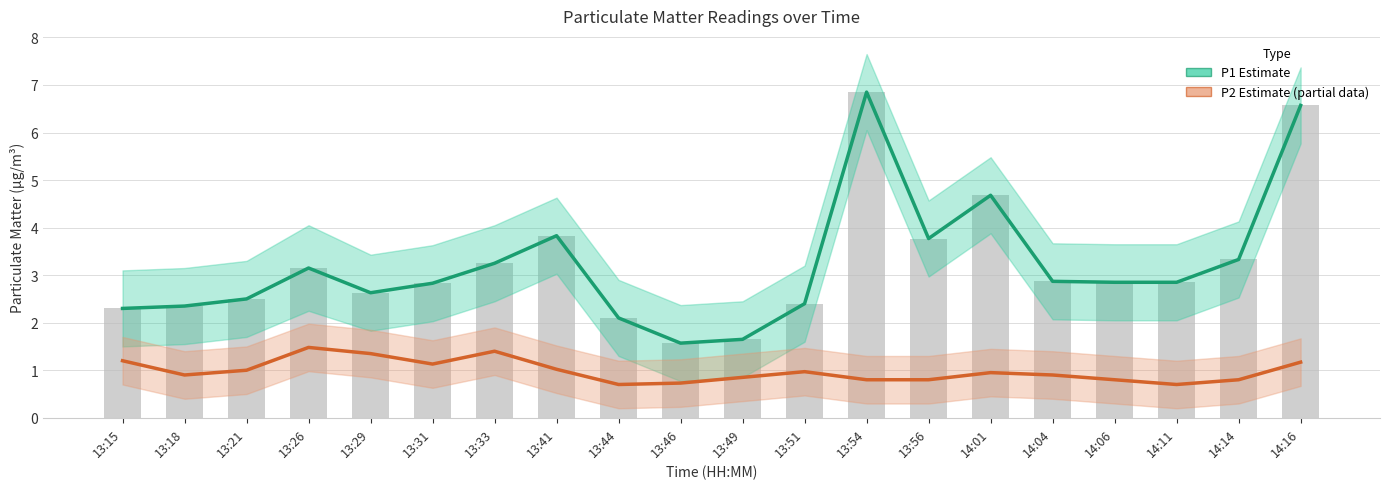

At how many categories does at least one series exceed 3?

8